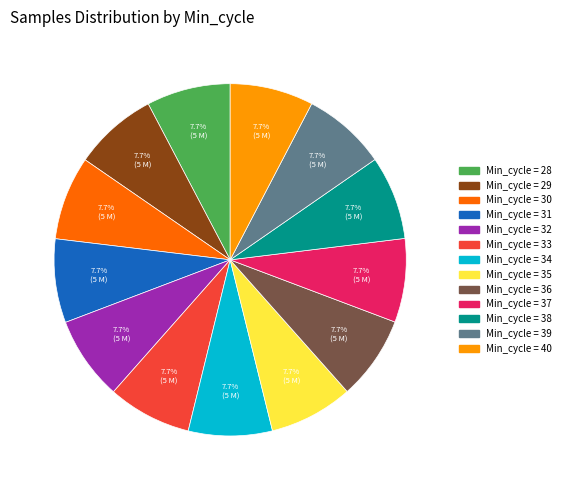

Approximately how many times larger is the value at Min_cycle = 30 compared to Min_cycle = 29?

1.0